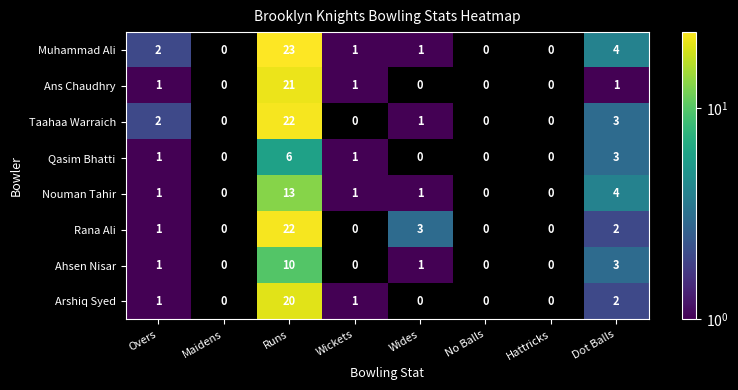

Is it true that Rana Ali equals 0 at No Balls?

True